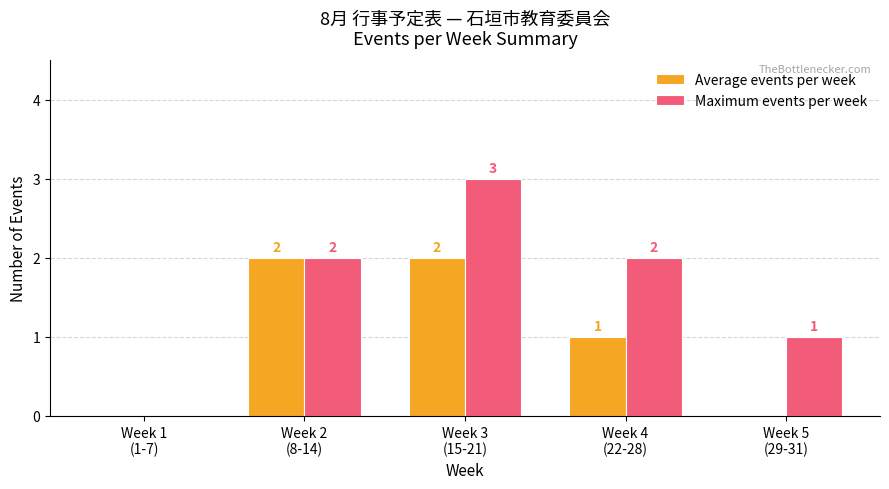

The value of Maximum events per week at Week 5
(29-31) is 0. True or false?

False